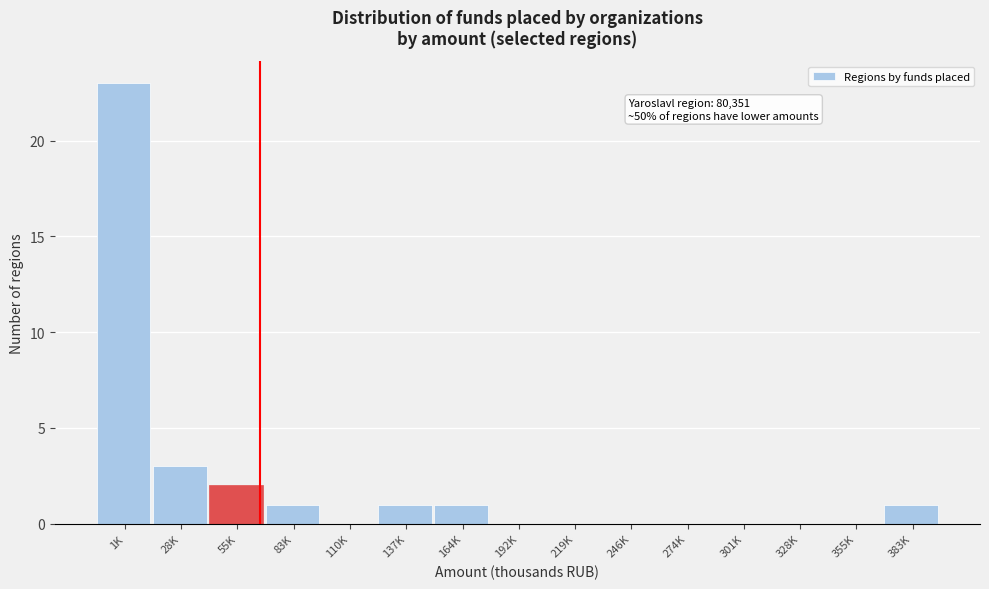

Reading right to left, transcribe all the data shown in this chart.

383K=1	355K=0	328K=0	301K=0	274K=0	246K=0	219K=0	192K=0	164K=1	137K=1	110K=0	83K=1	55K=2	28K=3	1K=23